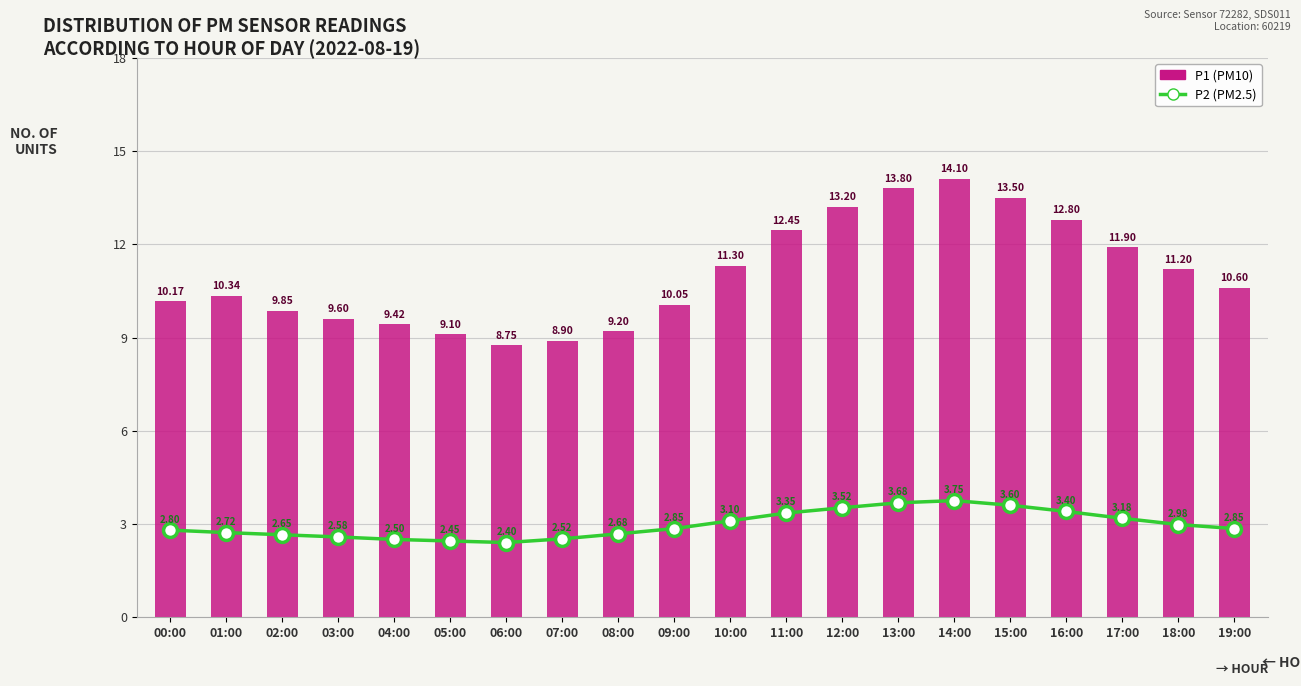

At which label does P1 (PM10) first exceed 10?

00:00